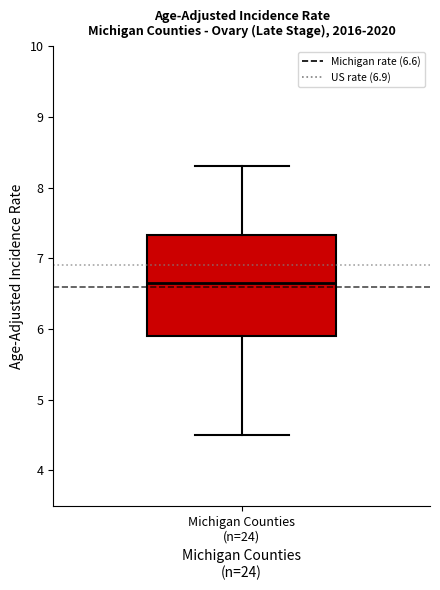

Transcribe this box plot: give where the median line is, the range the box spans, and where the two whiskers end, as read against the y-axis. The values are not printed on the chart, so give them approximately, as read against the axis.

median 6.7, box 5.9 to 7.3, whiskers 4.5 to 8.3